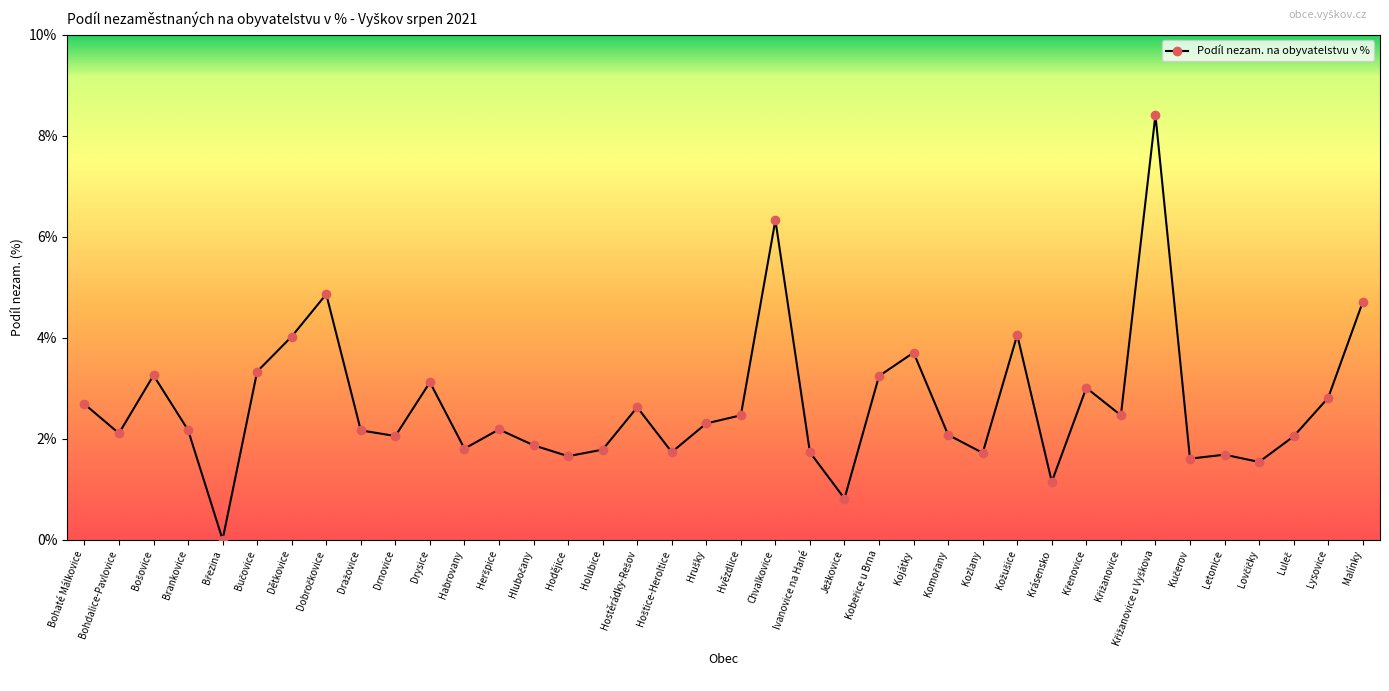

How many values are above zero?

37